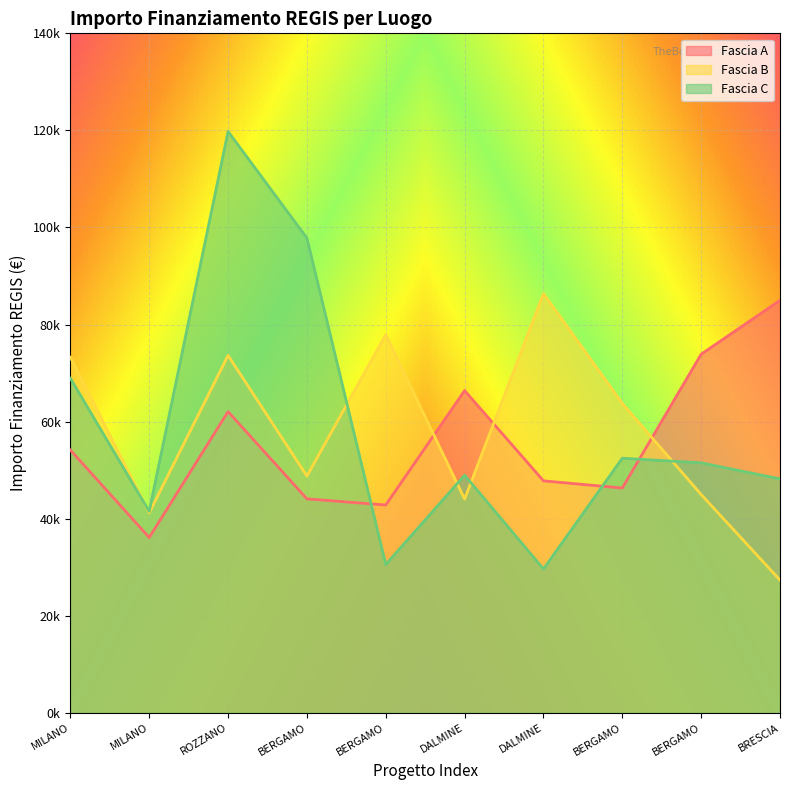

Which series has the largest total across all categories?

Fascia C